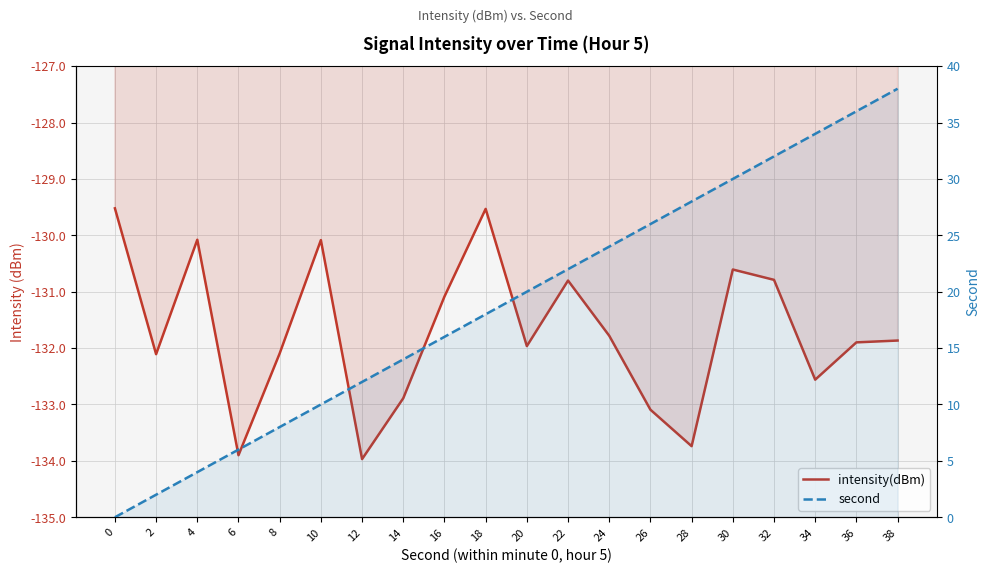

At which label is intensity(dBm) closest to -131?

16